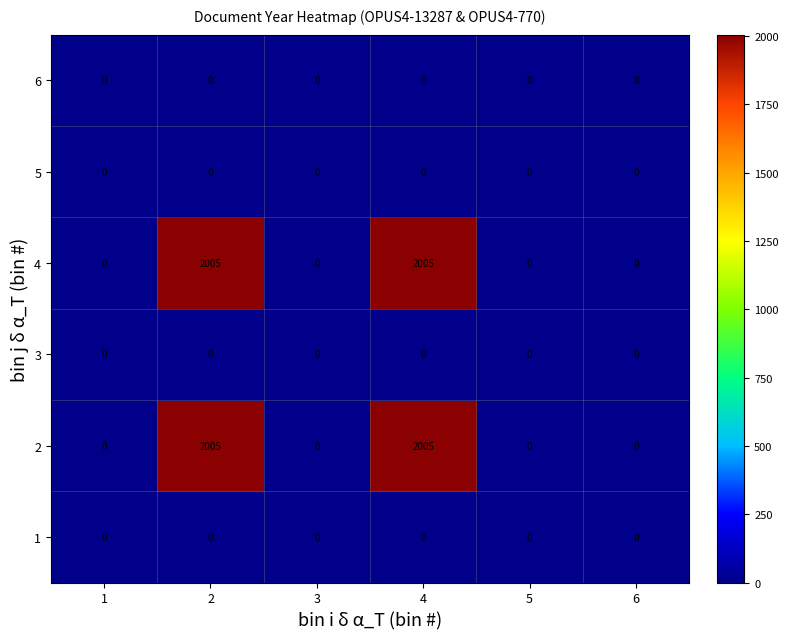

The 4 series shows 2005 at 2. True or false?

True